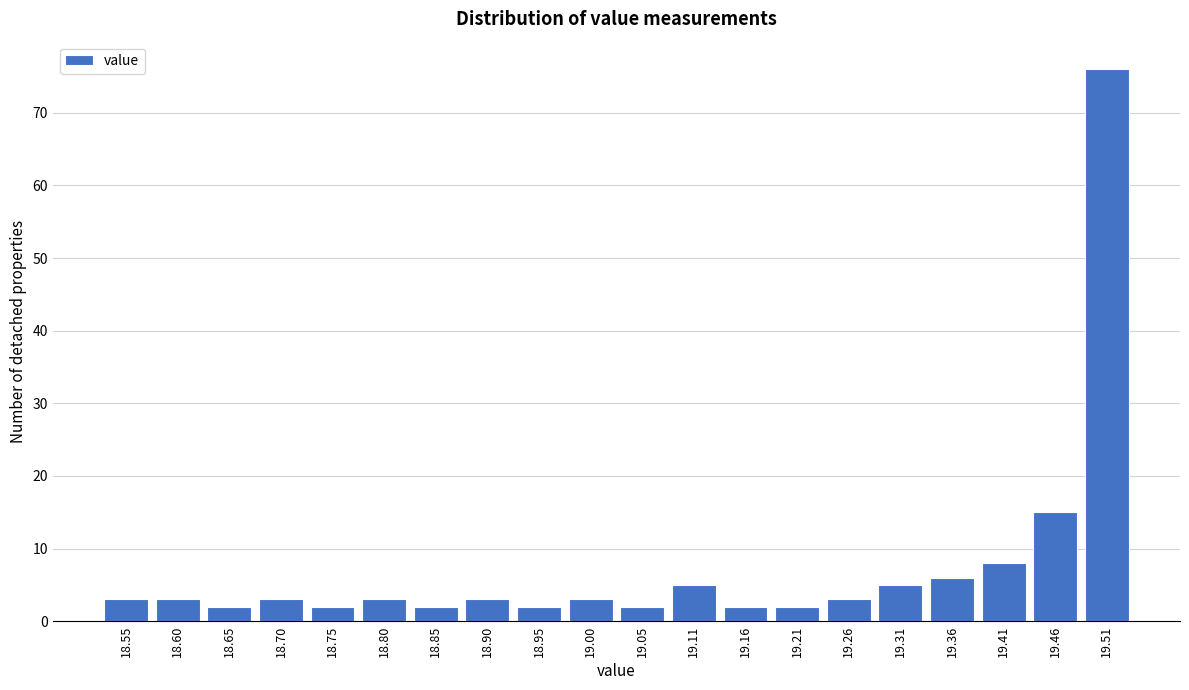

Reading left to right, list all the values displayed in this chart.

18.55=3	18.60=3	18.65=2	18.70=3	18.75=2	18.80=3	18.85=2	18.90=3	18.95=2	19.00=3	19.05=2	19.11=5	19.16=2	19.21=2	19.26=3	19.31=5	19.36=6	19.41=8	19.46=15	19.51=76